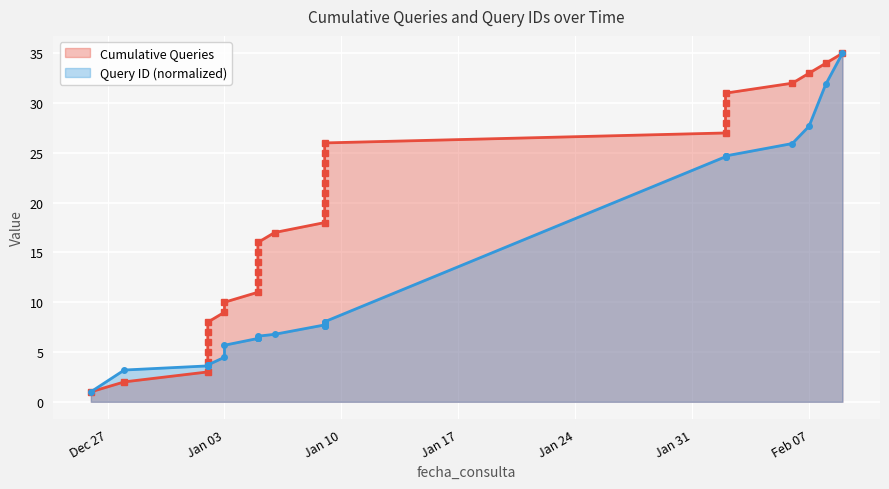

Count the number of categories in the chart.

35